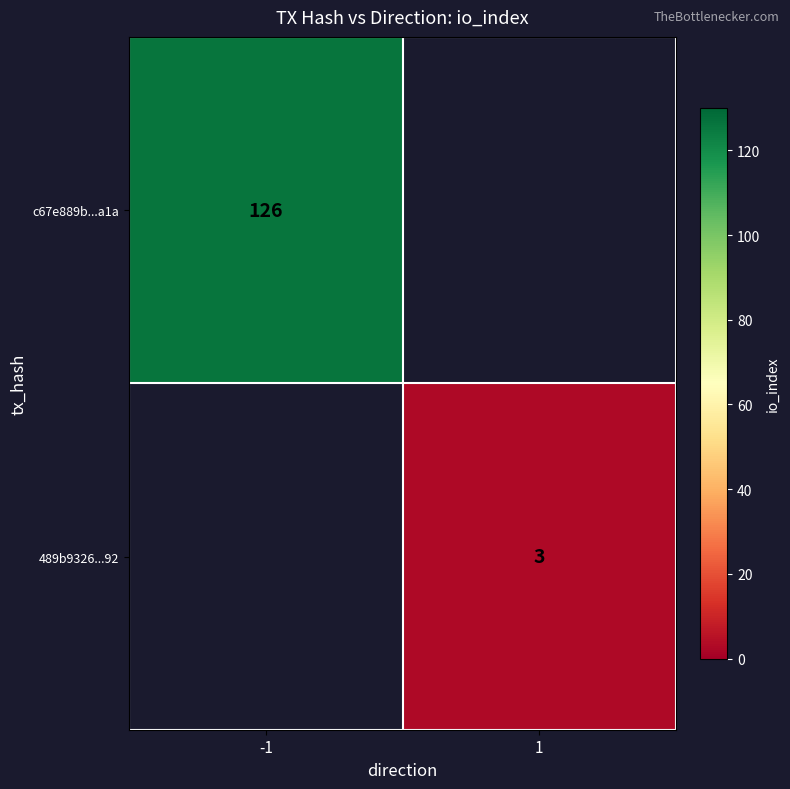

Between 1 and -1, which is larger?

-1